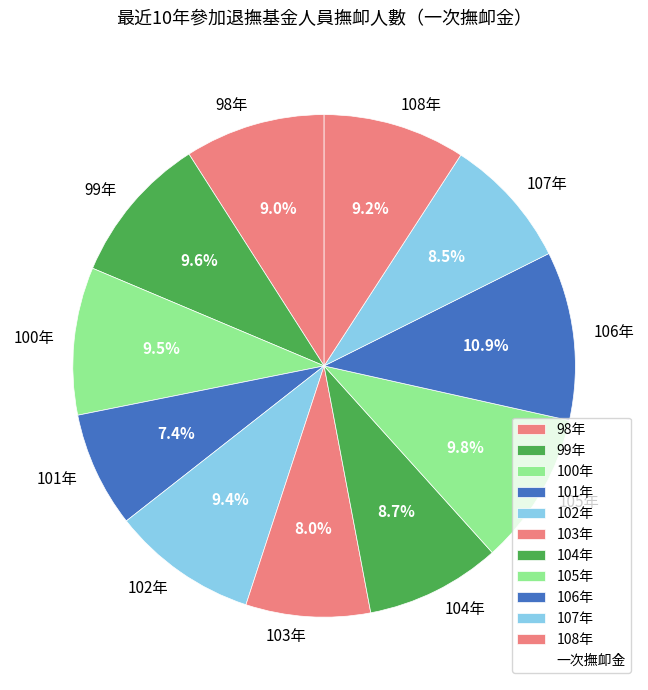

How many slices are in this pie chart?

11